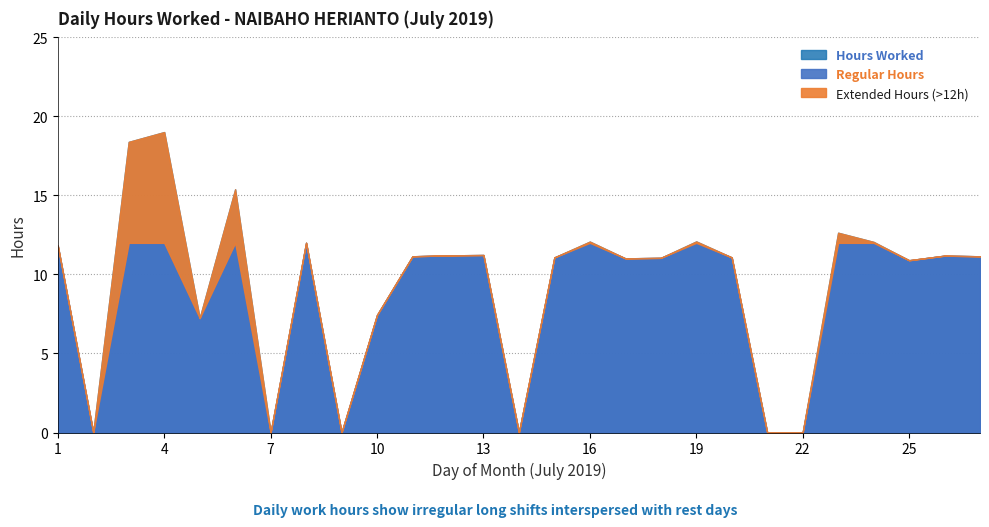

Reading right to left, transcribe all the data shown in this chart.

11.2	11.2	10.9	12.1	12.6	0.0	0.0	11.1	12.1	11.1	11.0	12.1	11.1	0.0	11.2	11.2	11.2	7.4	0.0	12.0	0.0	15.4	7.2	19.0	18.4	0.0	11.8